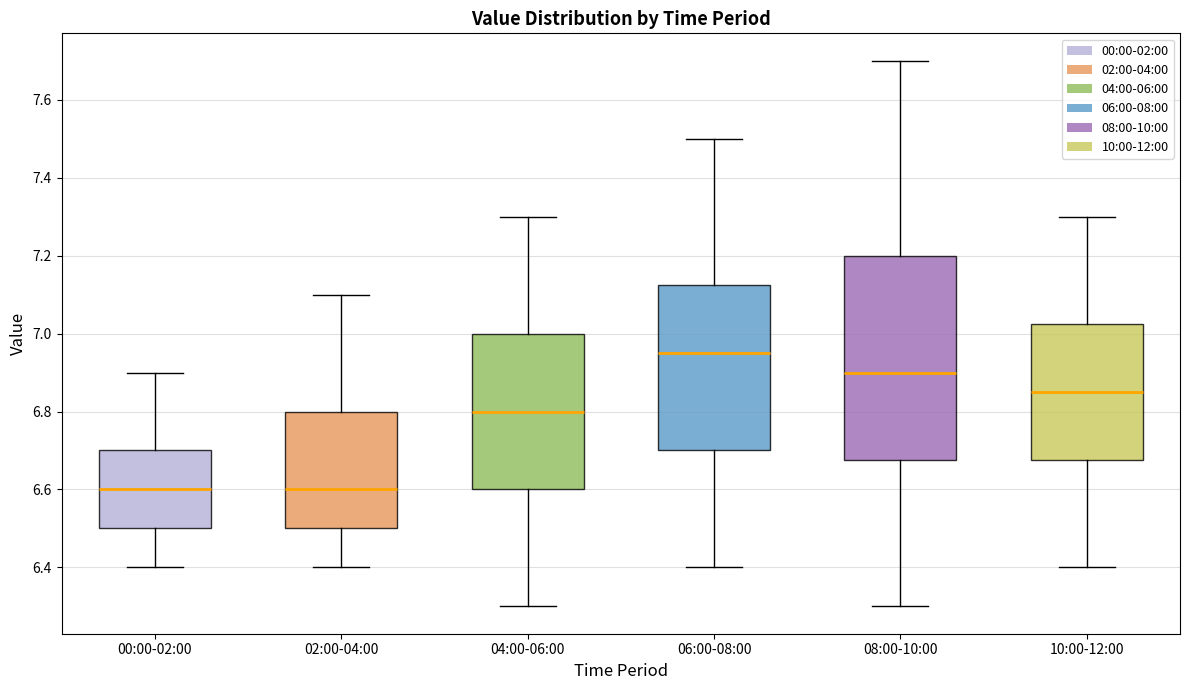

Reading left to right, transcribe this box plot: for each box, give where its median line is, the range the box spans, and where its two whiskers end, as read against the y-axis. The values are not printed on the chart, so give them approximately, as read against the axis.

00:00-02:00: median 6.60, box 6.50 to 6.70, whiskers 6.40 to 6.90
02:00-04:00: median 6.60, box 6.50 to 6.80, whiskers 6.40 to 7.10
04:00-06:00: median 6.80, box 6.60 to 7.00, whiskers 6.30 to 7.30
06:00-08:00: median 6.96, box 6.70 to 7.12, whiskers 6.40 to 7.50
08:00-10:00: median 6.90, box 6.68 to 7.20, whiskers 6.30 to 7.70
10:00-12:00: median 6.86, box 6.68 to 7.02, whiskers 6.40 to 7.30